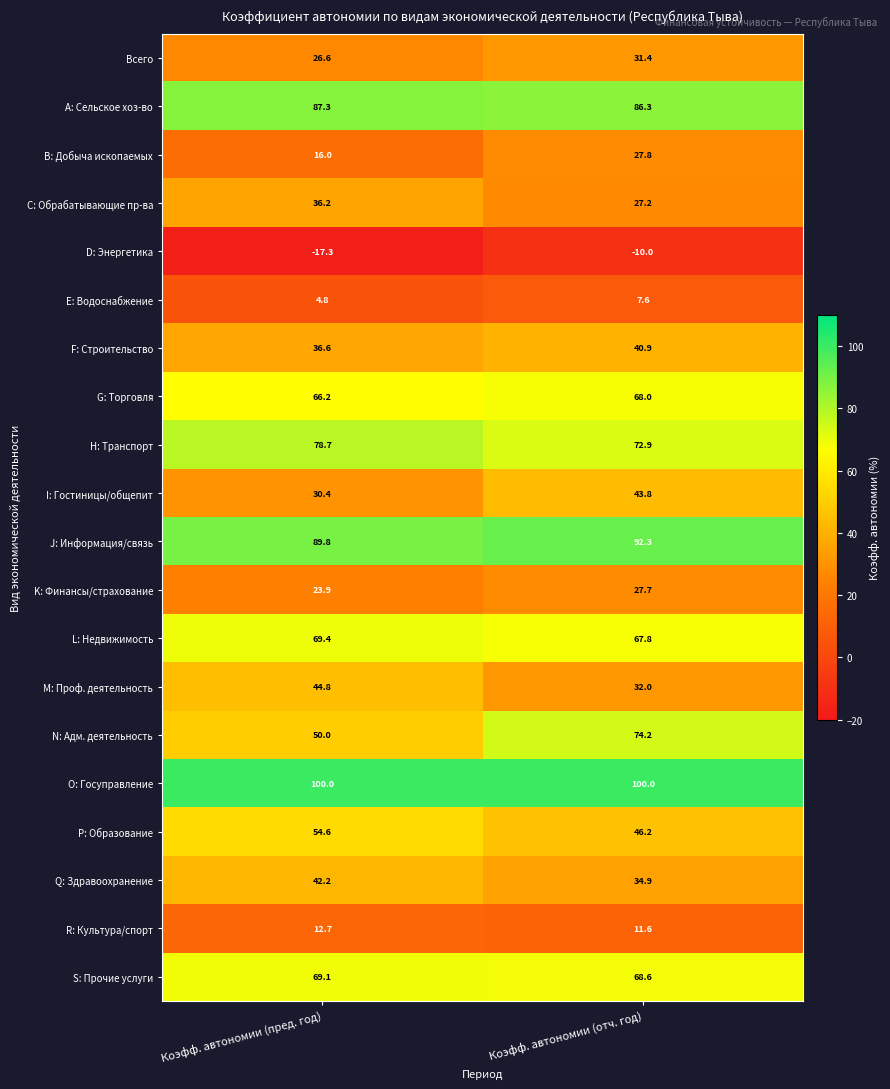

At Коэфф. автономии (пред. год), list the series in order from largest to smallest.

O: Госуправление, J: Информация/связь, A: Сельское хоз-во, H: Транспорт, L: Недвижимость, S: Прочие услуги, G: Торговля, P: Образование, N: Адм. деятельность, M: Проф. деятельность, Q: Здравоохранение, F: Строительство, C: Обрабатывающие пр-ва, I: Гостиницы/общепит, Всего, K: Финансы/страхование, B: Добыча ископаемых, R: Культура/спорт, E: Водоснабжение, D: Энергетика